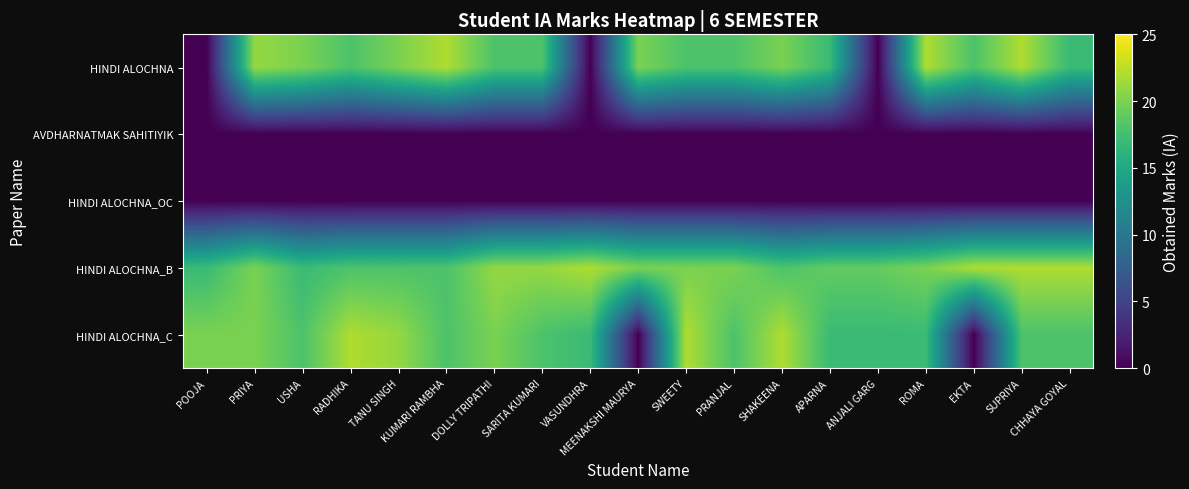

Rank the series by their maximum value, from highest to lowest.

HINDI ALOCHNA, HINDI ALOCHNA_B, HINDI ALOCHNA_C, AVDHARNATMAK SAHITIYIK, HINDI ALOCHNA_OC